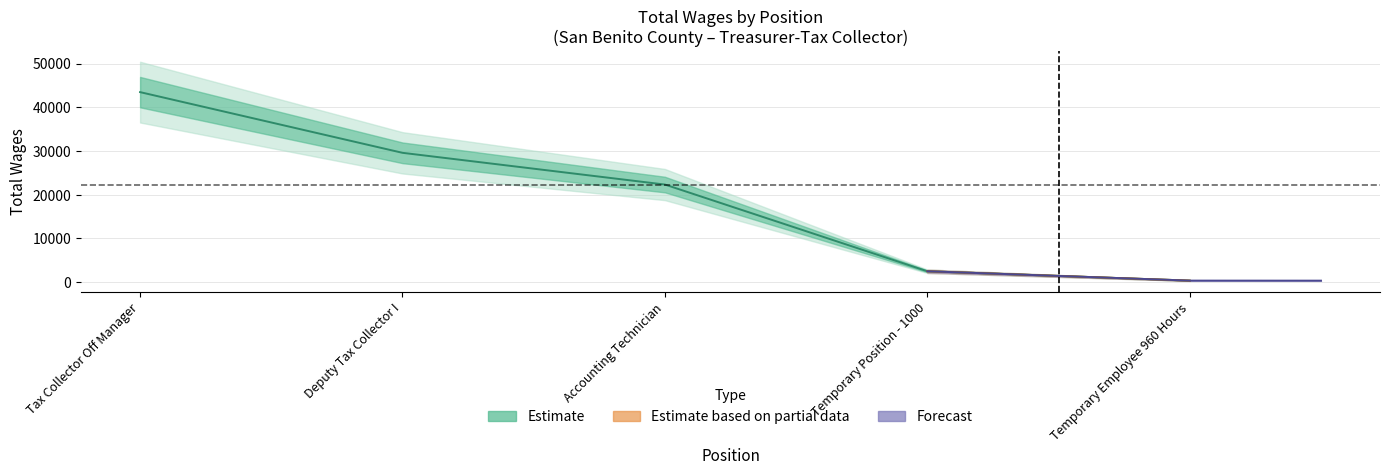

What is the difference between the maximum and minimum values?

43136